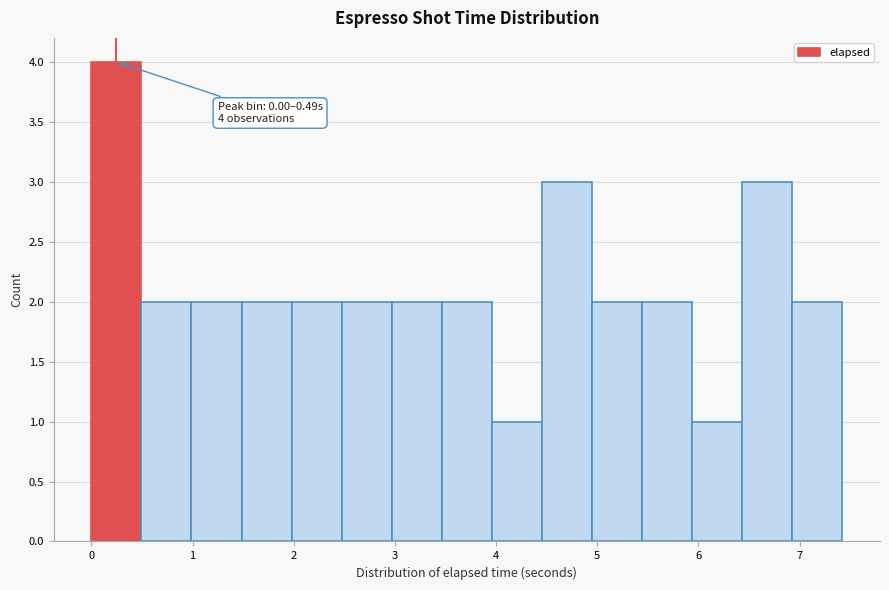

Over which range of the x-axis is the bar tallest?

0.0 to 0.5